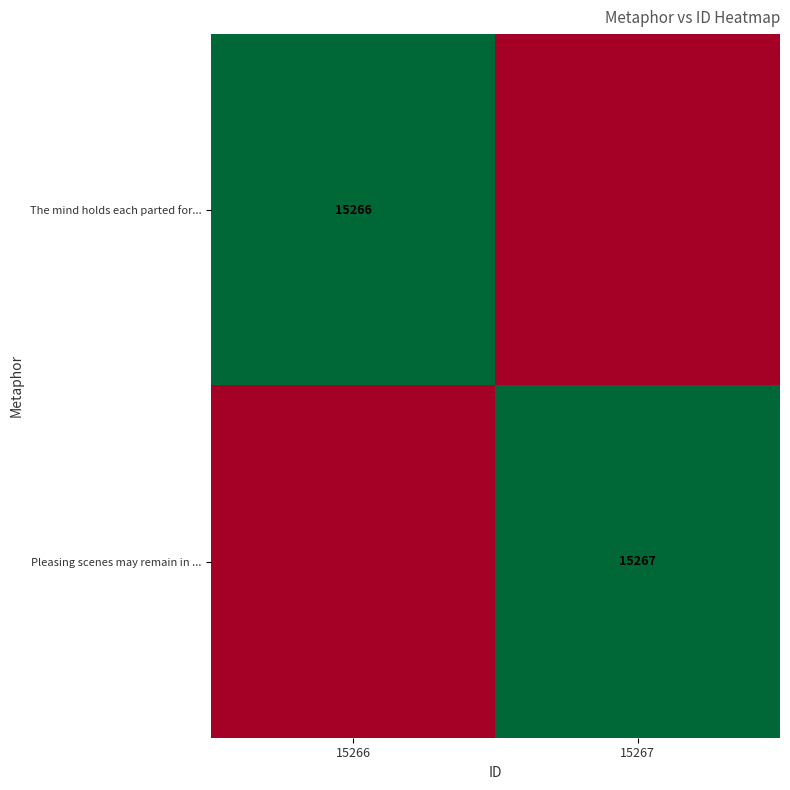

Is it true that Pleasing scenes may remain in ... equals 15267 at 15267?

True